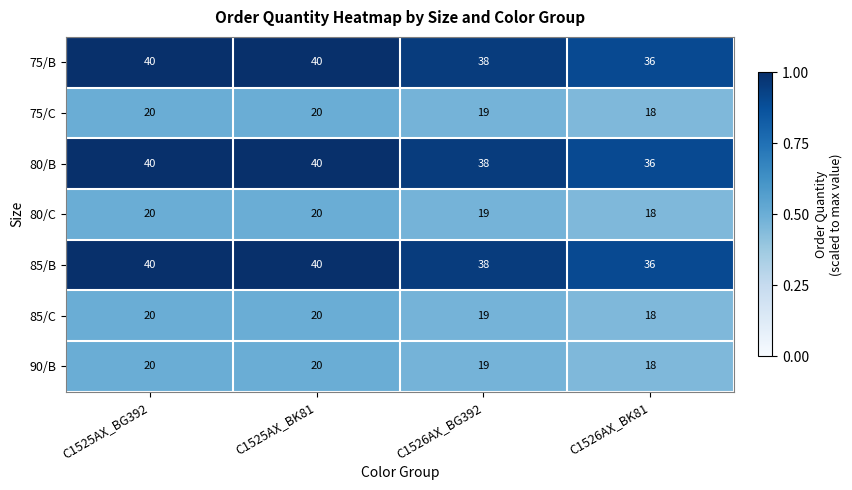

Reading left to right, transcribe all the data shown in this chart.

75/B: C1525AX_BG392=40	C1525AX_BK81=40	C1526AX_BG392=38	C1526AX_BK81=36
75/C: C1525AX_BG392=20	C1525AX_BK81=20	C1526AX_BG392=19	C1526AX_BK81=18
80/B: C1525AX_BG392=40	C1525AX_BK81=40	C1526AX_BG392=38	C1526AX_BK81=36
80/C: C1525AX_BG392=20	C1525AX_BK81=20	C1526AX_BG392=19	C1526AX_BK81=18
85/B: C1525AX_BG392=40	C1525AX_BK81=40	C1526AX_BG392=38	C1526AX_BK81=36
85/C: C1525AX_BG392=20	C1525AX_BK81=20	C1526AX_BG392=19	C1526AX_BK81=18
90/B: C1525AX_BG392=20	C1525AX_BK81=20	C1526AX_BG392=19	C1526AX_BK81=18